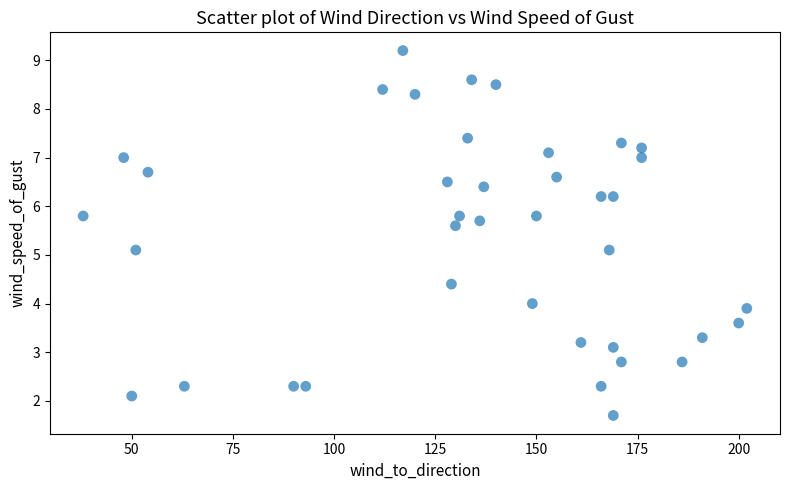

What is the range of Y values (max minus min)?

7.5